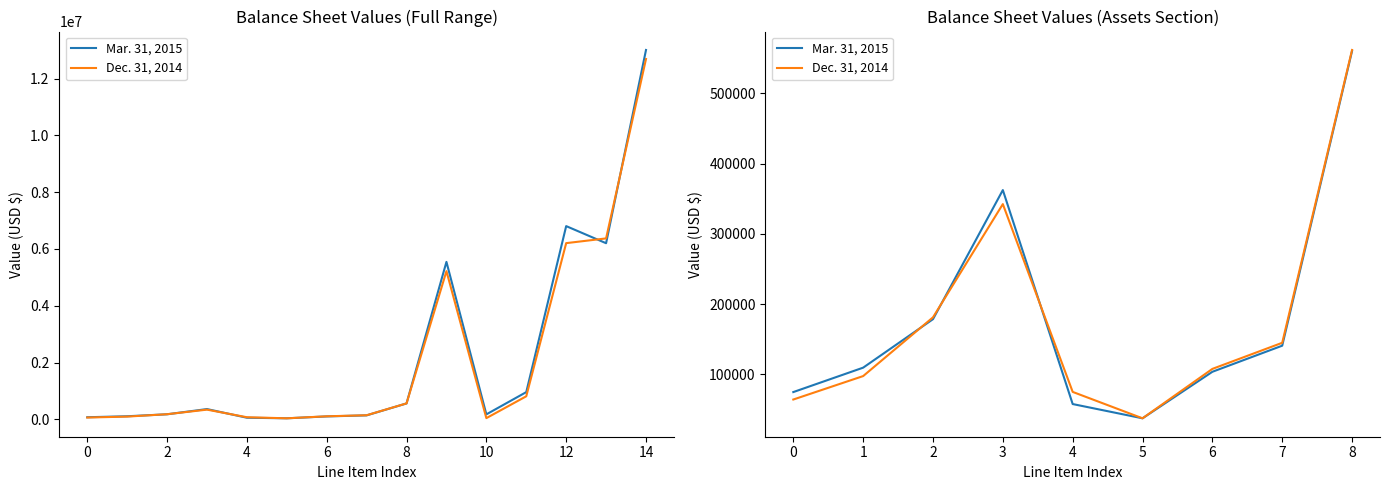

Does the chart display data point markers on the line(s)?

No